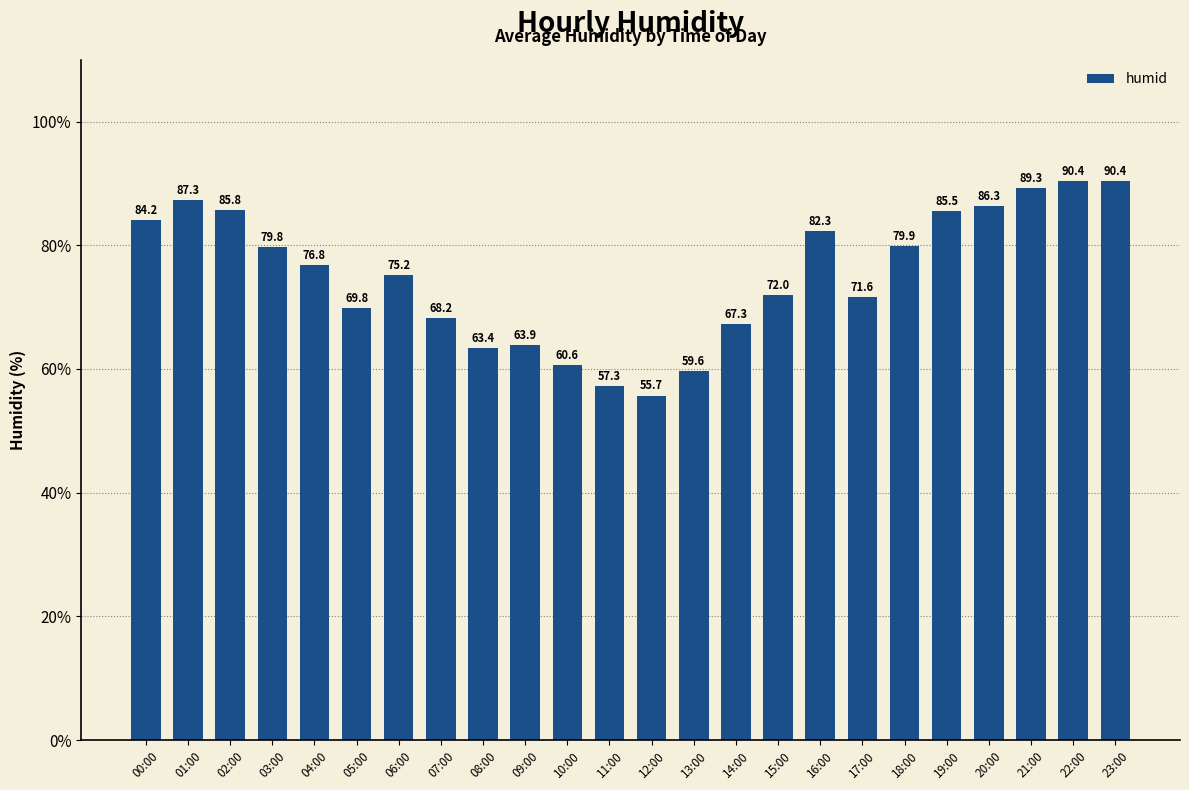

What is the greatest value displayed?

90.4